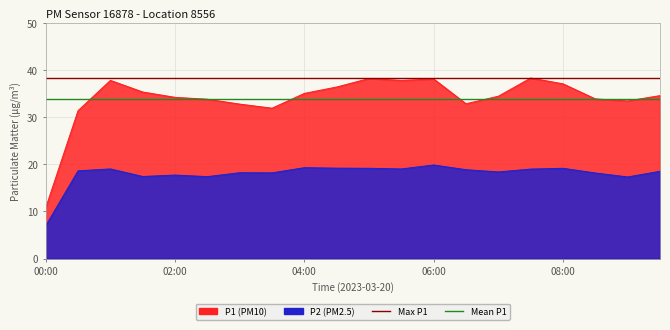

Is the value of P1 at 07:00 greater than the value of P2 at 09:00?

Yes